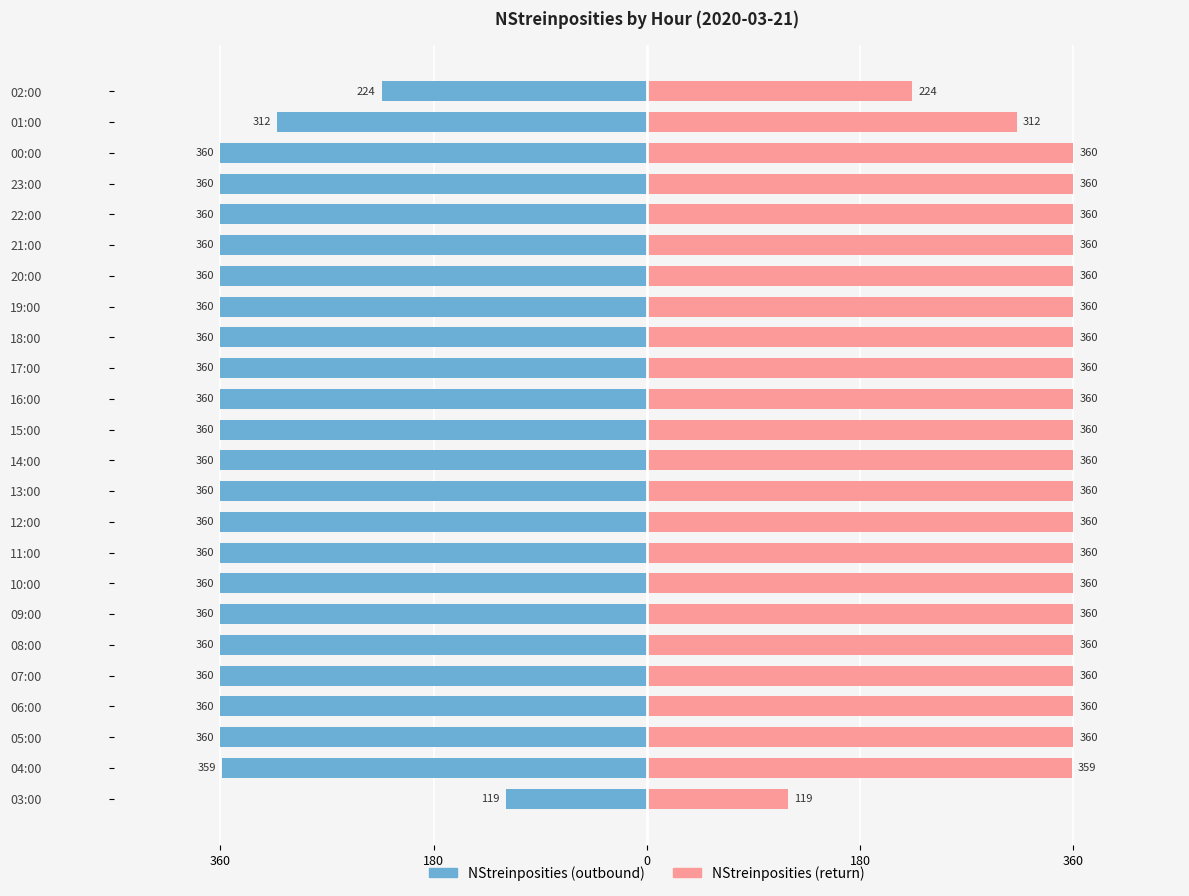

How many bars are there in total?

48